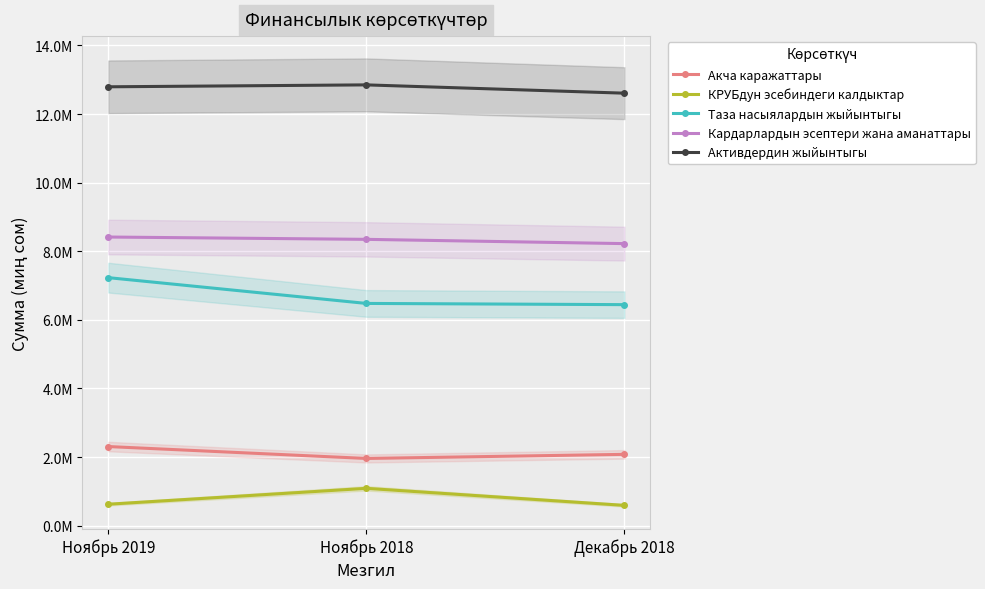

What is the difference between the КРУБдун эсебиндеги калдыктар values at Ноябрь 2019 and Ноябрь 2018?

463182